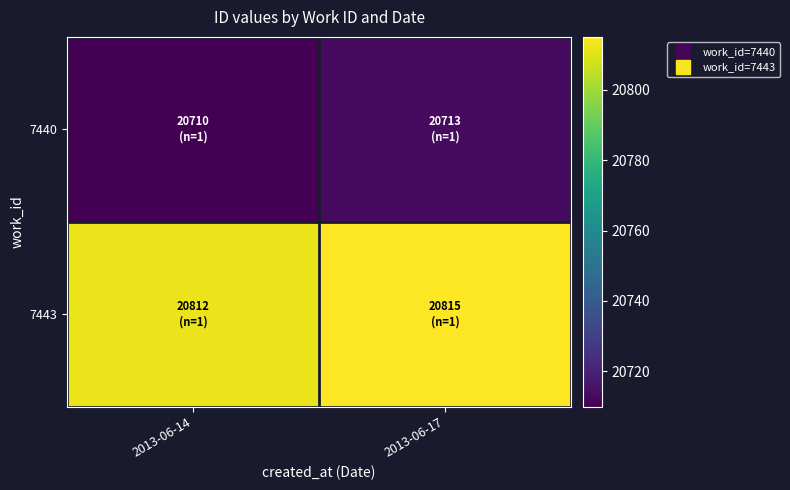

How many categories are shown in the chart?

2